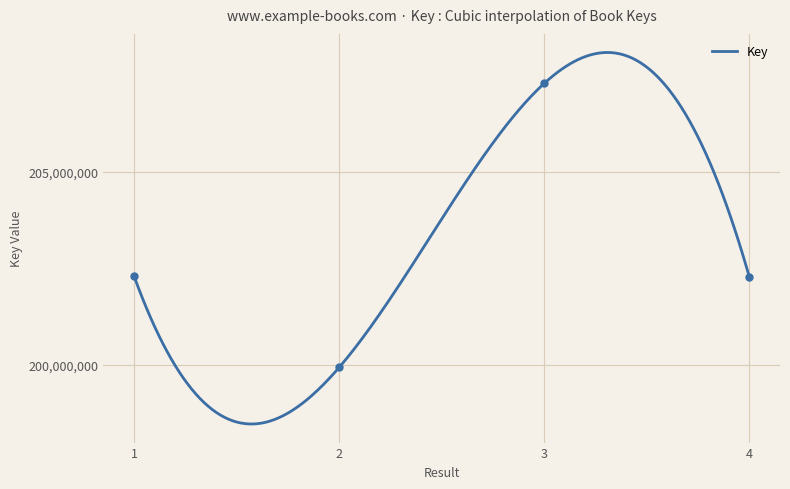

True or false: the data shows 359973594 at 3.

False